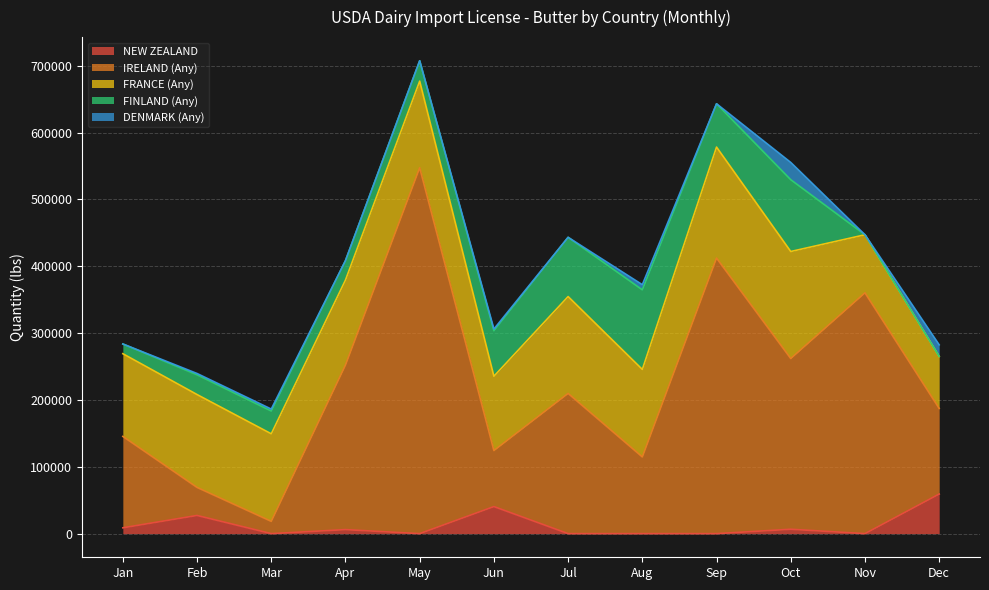

At which category is the sum across all series the highest?

May